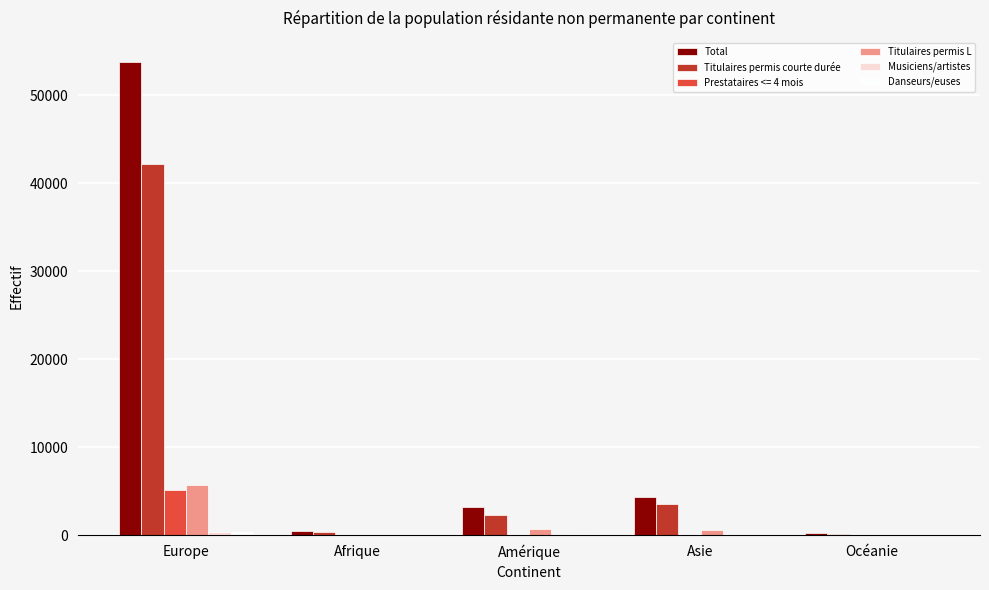

True or false: Total has a value of 4305 at Asie.

True